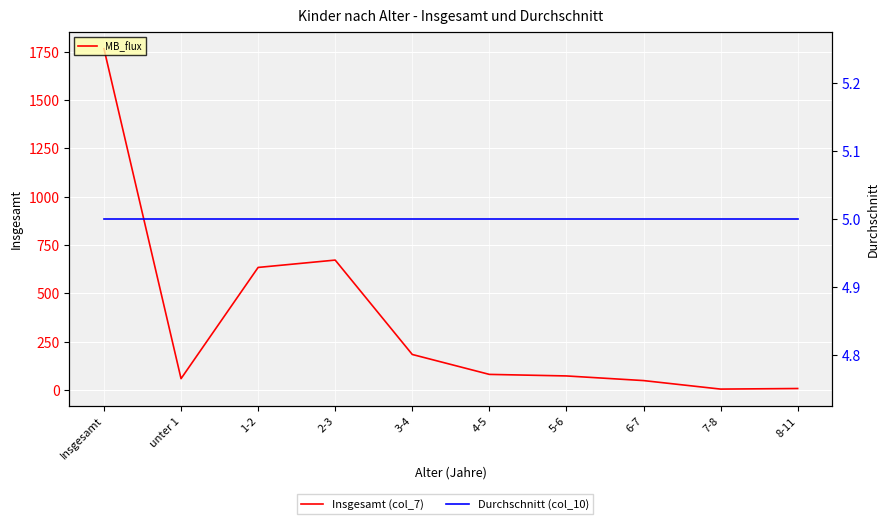

Does the chart display data point markers on the line(s)?

No